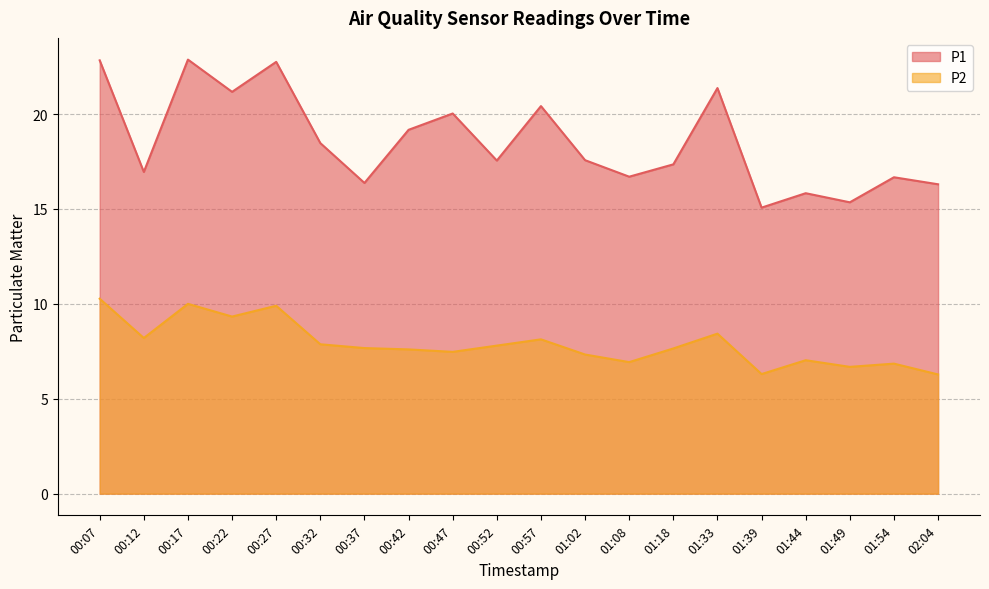

List the series in order of their peak value, highest first.

P1, P2